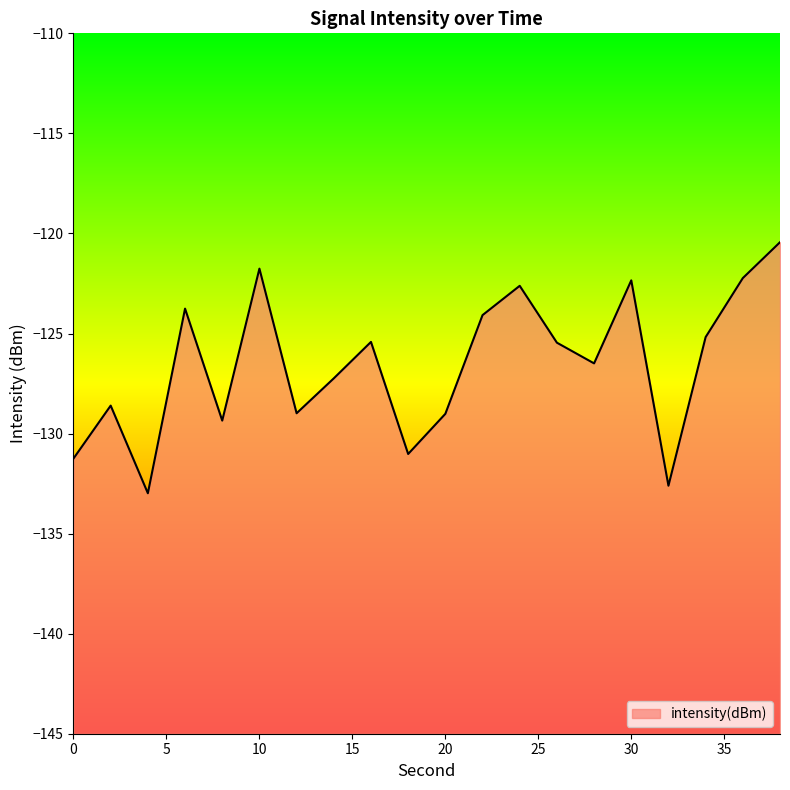

How many points are higher than both their immediate neighbors (excluding endpoints)?

6